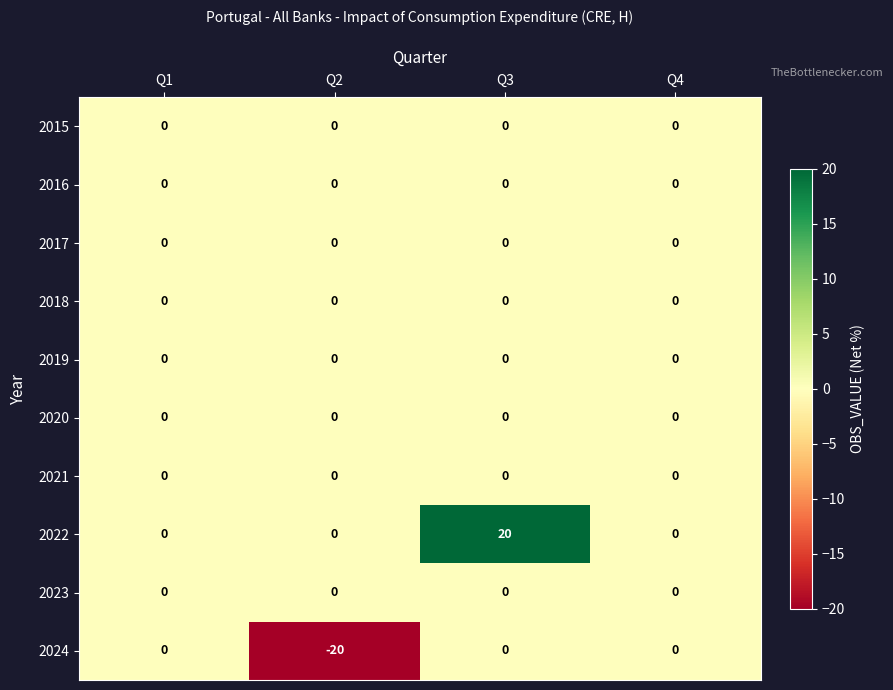

What is the difference between the highest and lowest values at Q2?

20